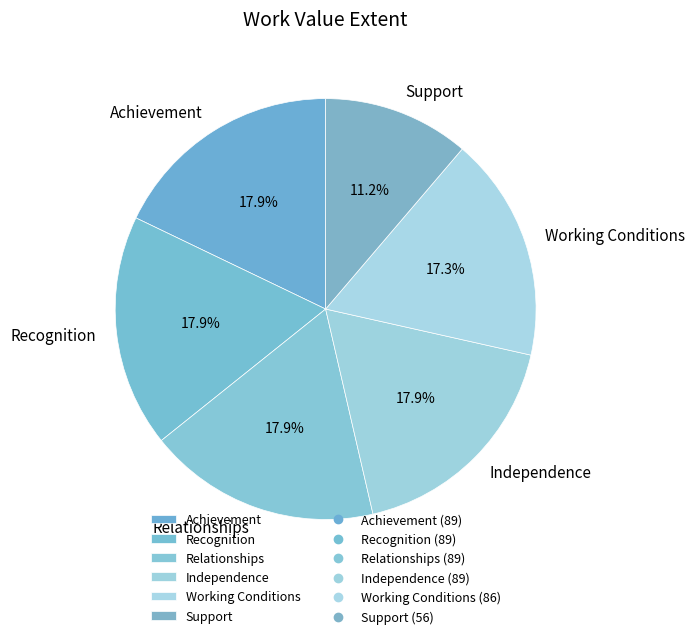

Does any single category account for the majority?

No